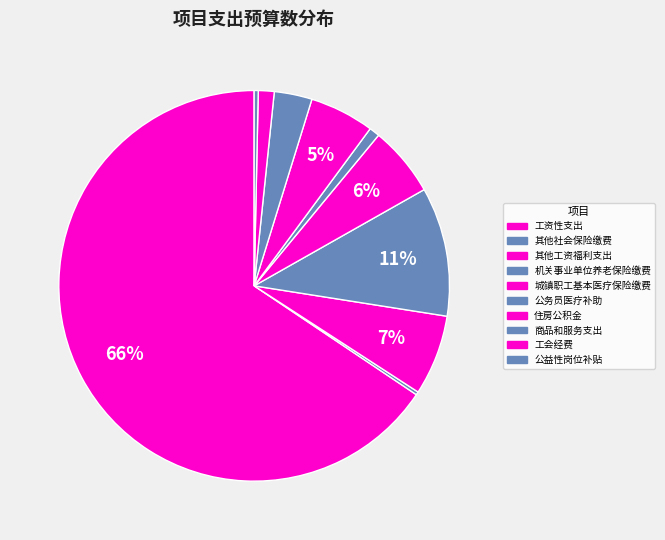

Is the sum of 机关事业单位养老保险缴费 and 城镇职工基本医疗保险缴费 greater than half?

No